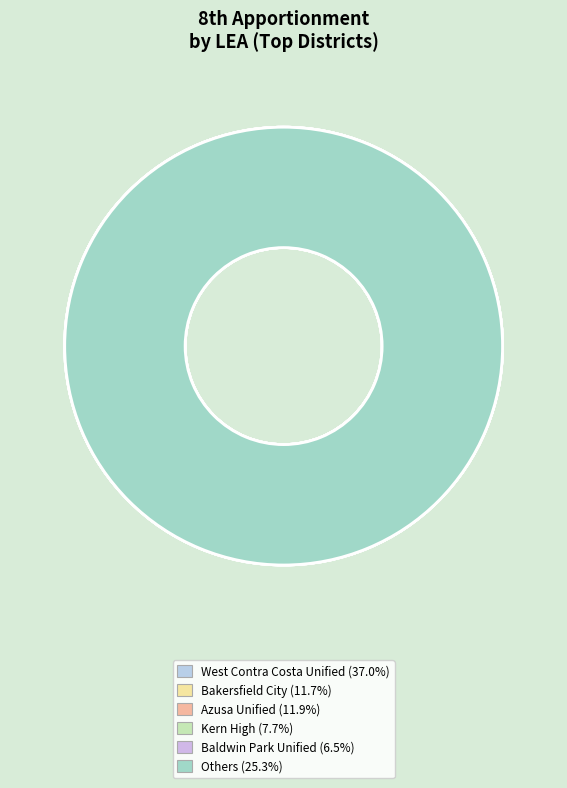

Is there a majority slice in this chart?

No